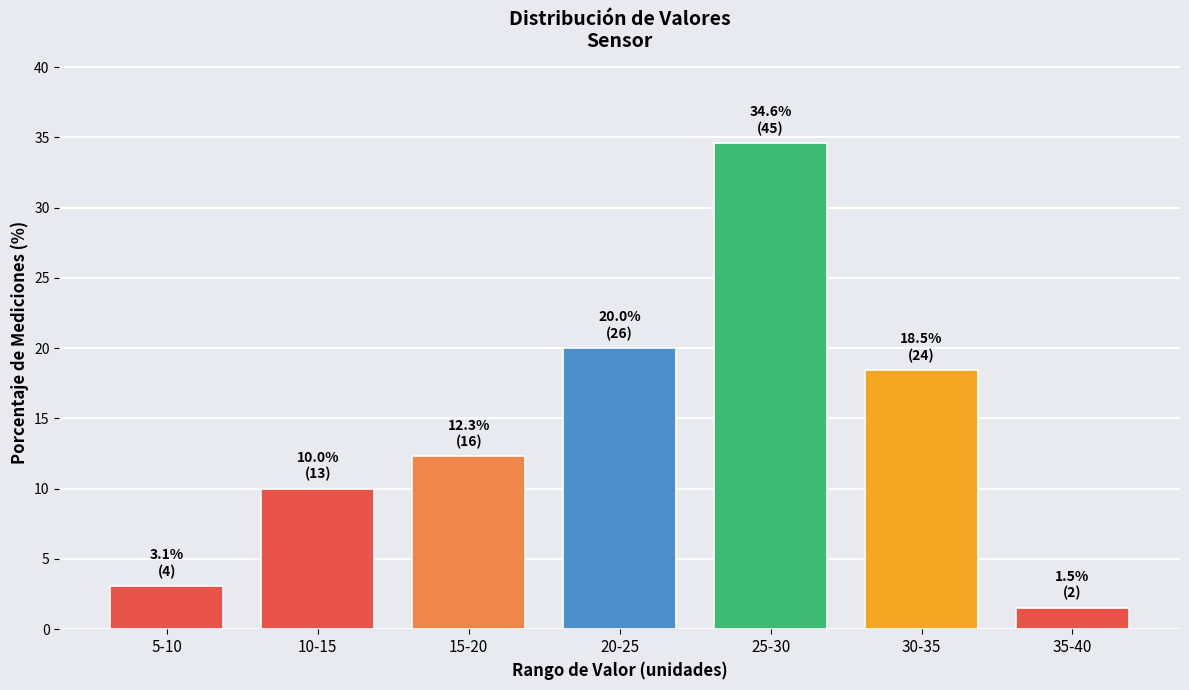

Reading left to right, what are all the values shown in this chart?

3.1	10.0	12.3	20.0	34.6	18.5	1.5